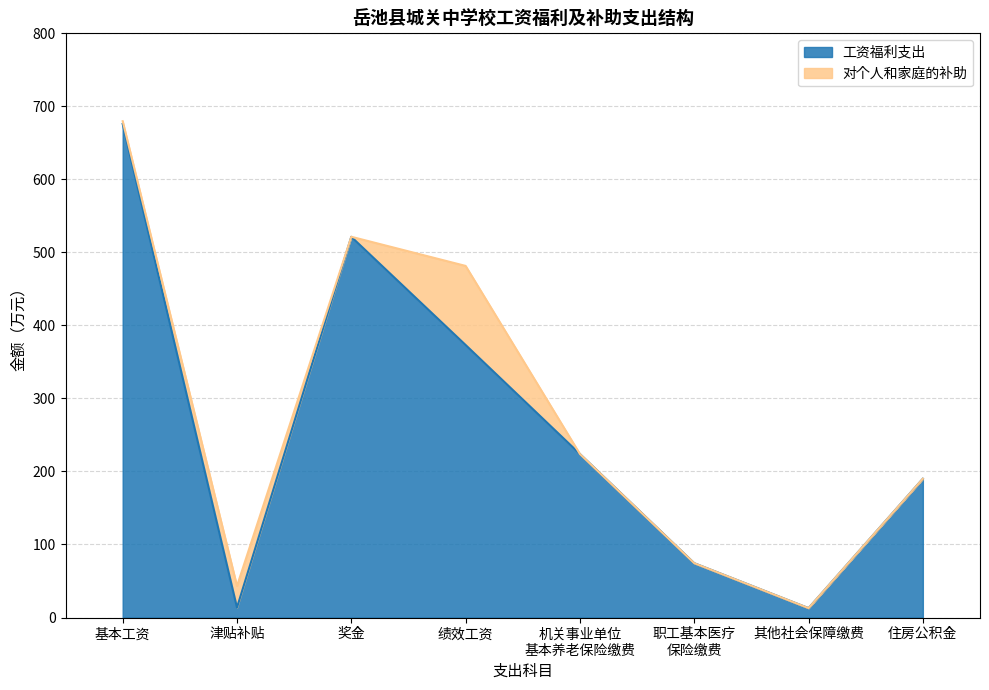

What is the maximum value for 工资福利支出?

675.9